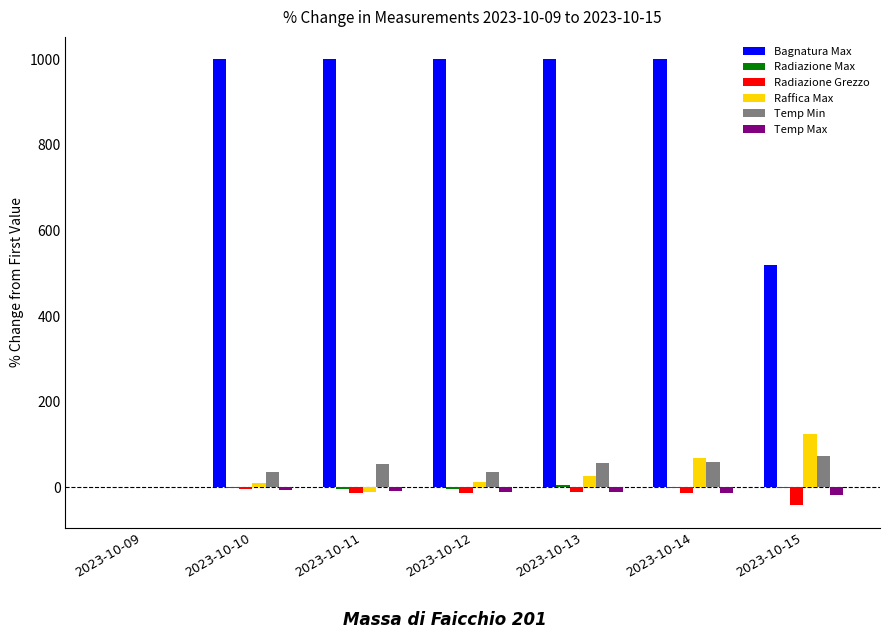

How many values in Bagnatura Max are above zero?

6